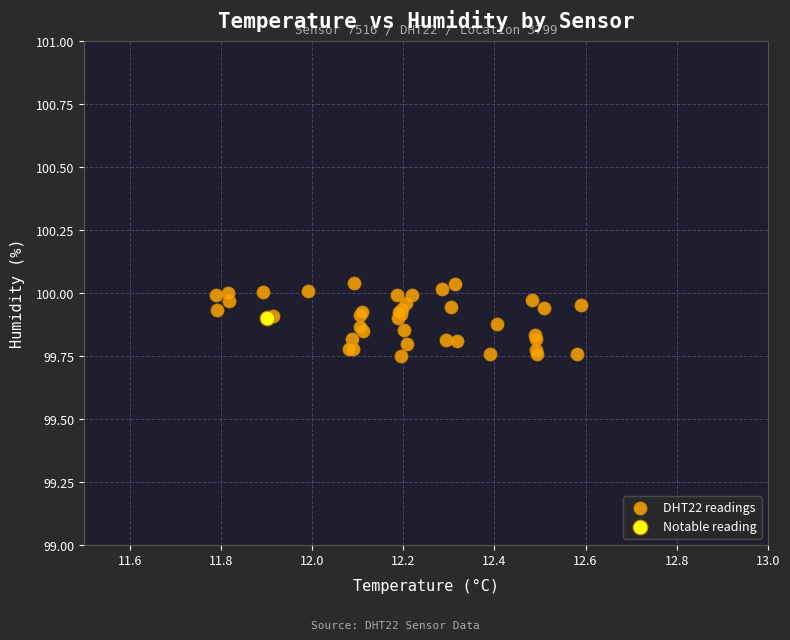

What are all the series names shown in the legend?

DHT22 readings, Notable reading